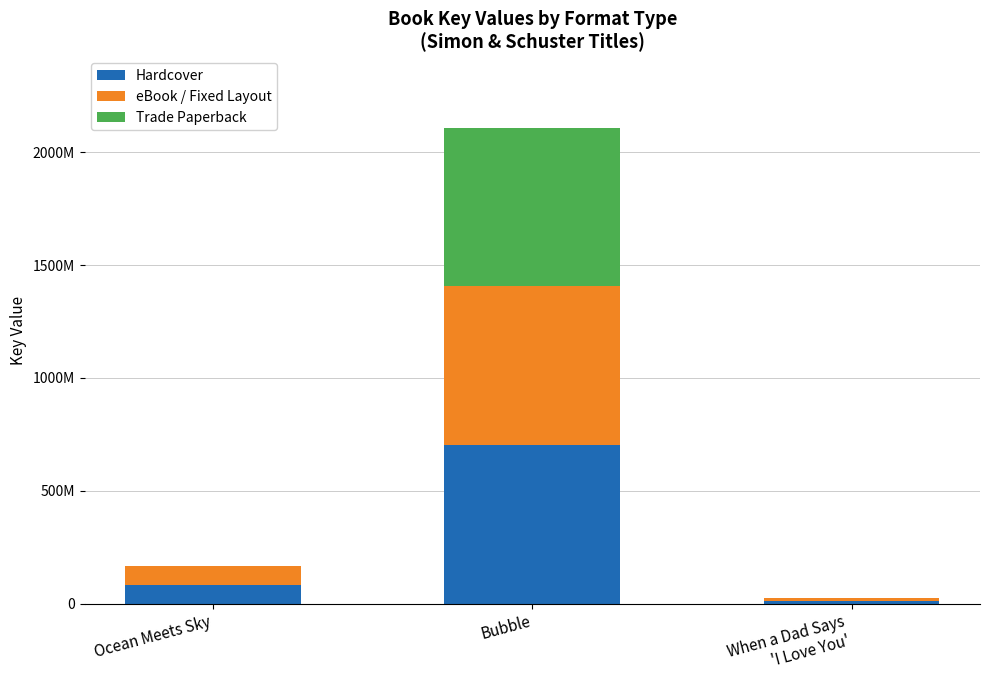

True or false: Hardcover has a value of 702858713.3 at Bubble.

True